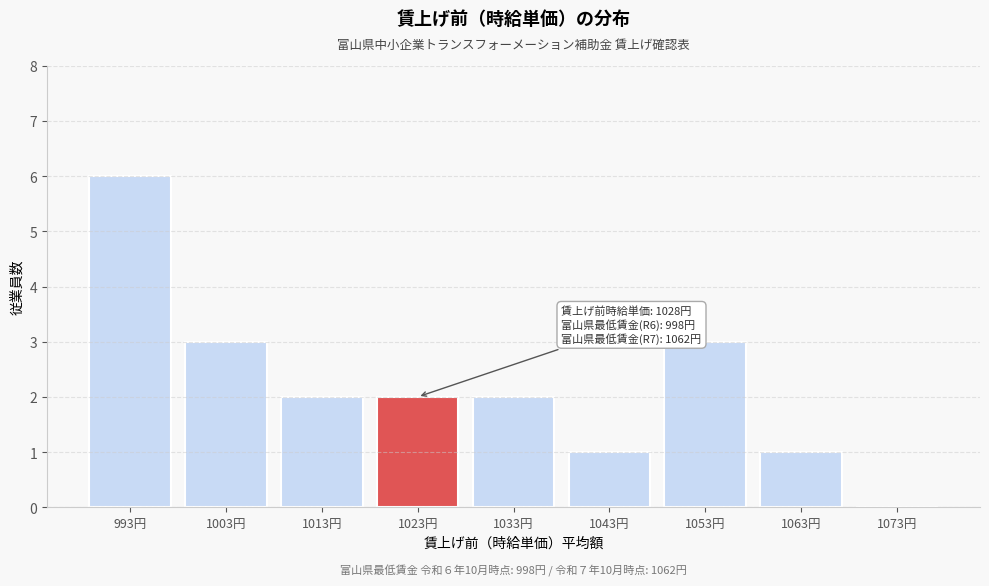

Reading left to right, transcribe all the data shown in this chart.

993円=6	1003円=3	1013円=2	1023円=2	1033円=2	1043円=1	1053円=3	1063円=1	1073円=0